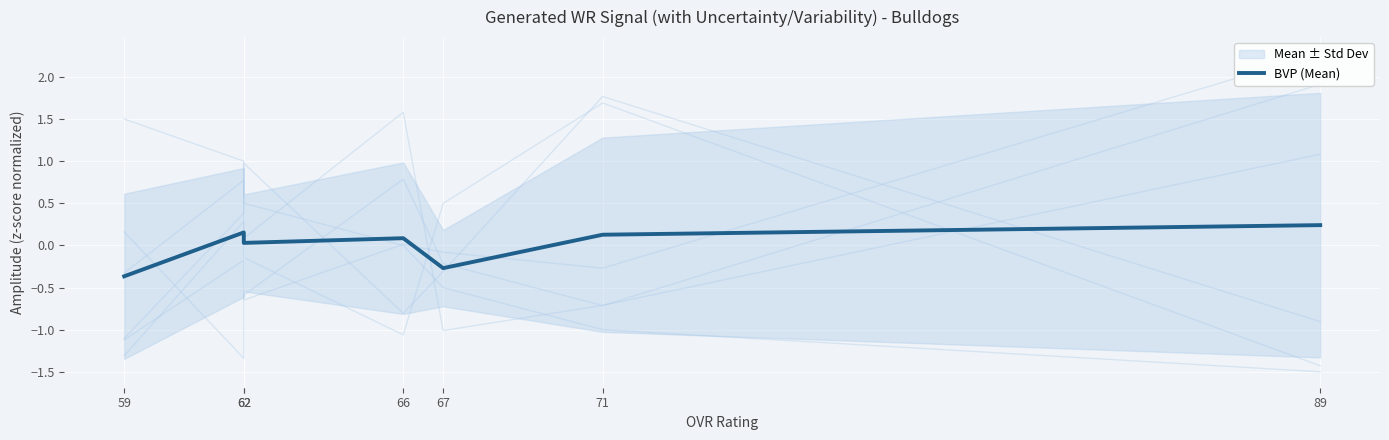

The chart shows a value of 0.1 at 66. True or false?

False